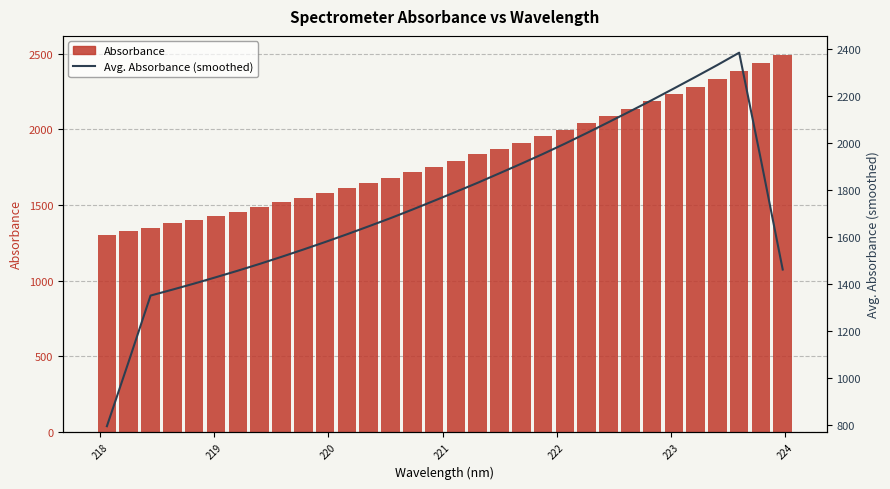

Which series has the widest spread of values?

Avg. Absorbance (smoothed)